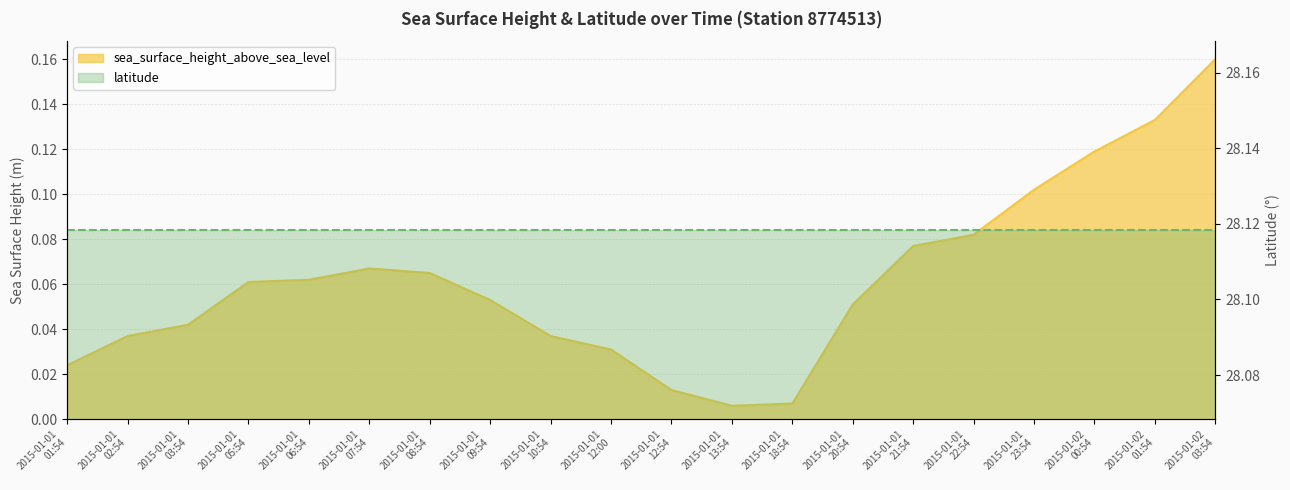

What is the greatest value displayed?

0.2